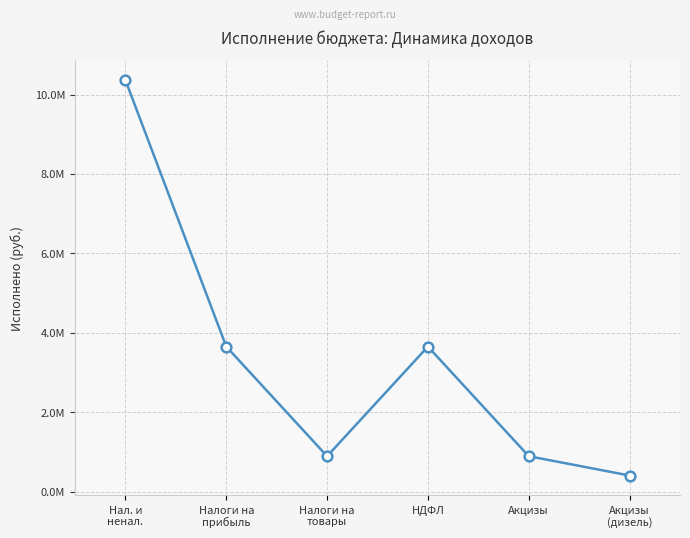

Rank the categories by value from lowest to highest.

Акцизы
(дизель), Налоги на
товары, Акцизы, Налоги на
прибыль, НДФЛ, Нал. и
ненал.